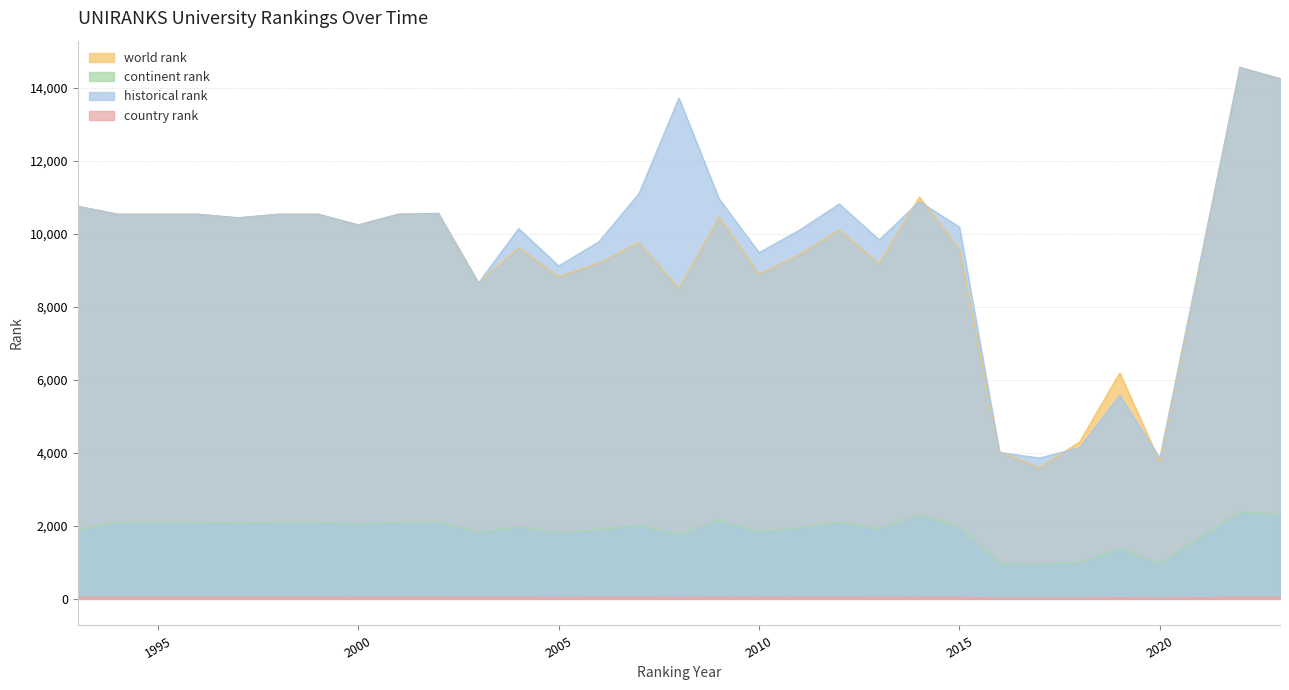

What is the value of the historical rank point at the 6th from the left?

10539